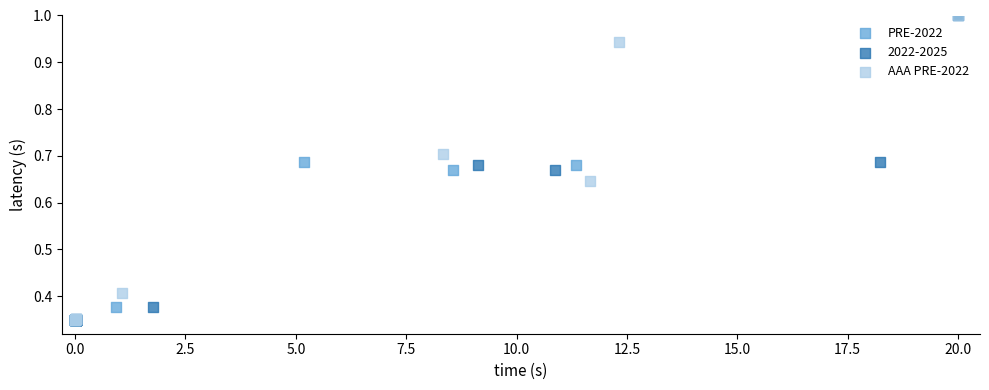

What are all the series names shown in the legend?

PRE-2022, 2022-2025, AAA PRE-2022